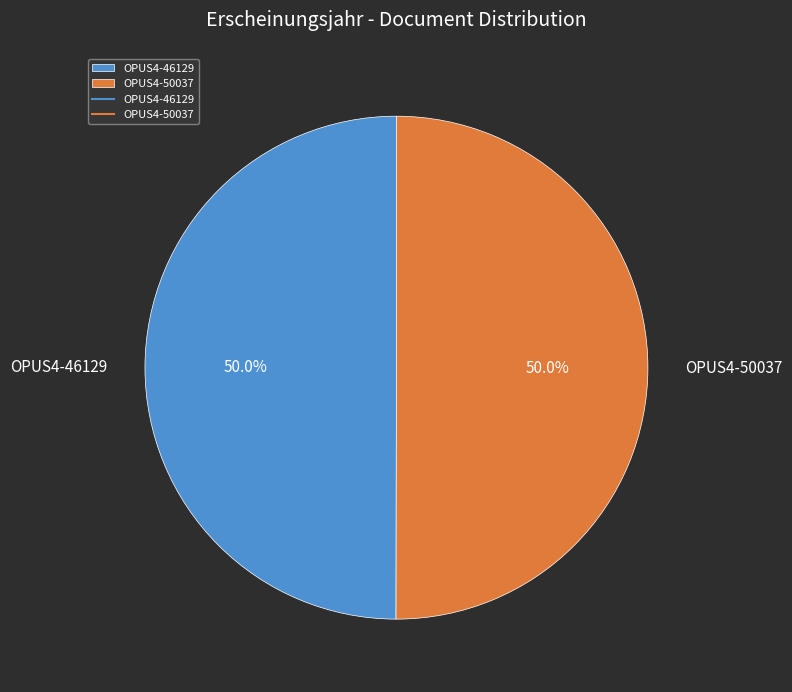

How much of the chart is everything except OPUS4-46129?

50.0%